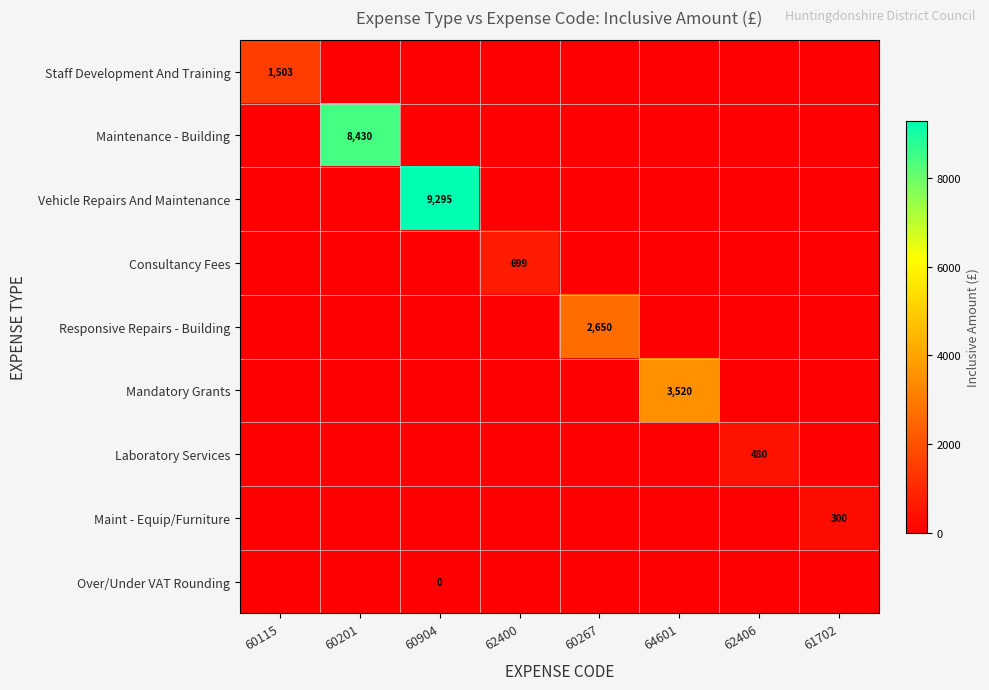

Is the value of Responsive Repairs - Building at 60115 greater than the value of Consultancy Fees at 60201?

No